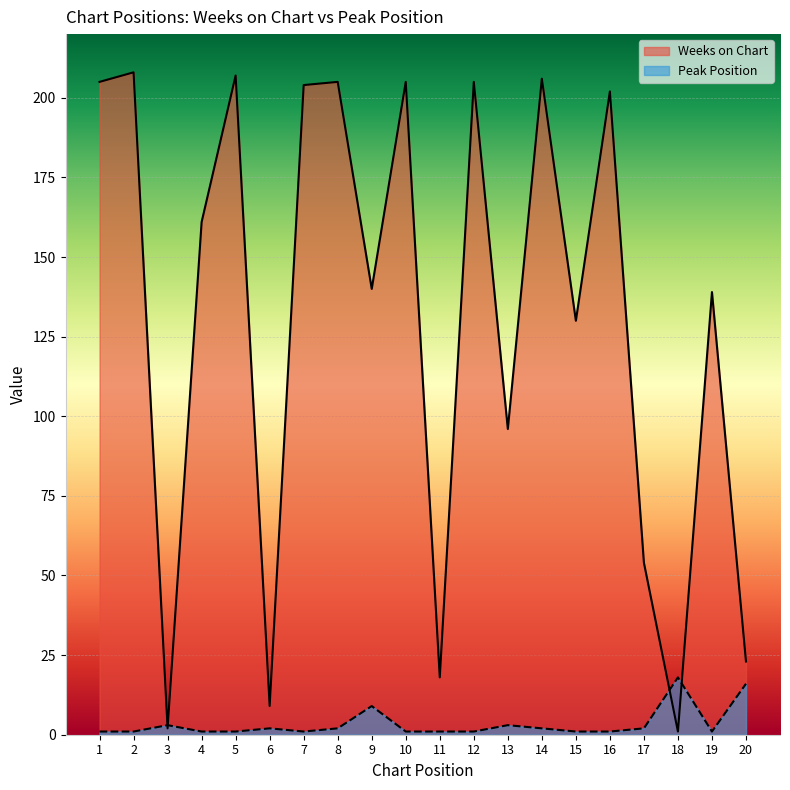

Which series ends up on top after the final intersection of Peak Position and Weeks on Chart?

Weeks on Chart